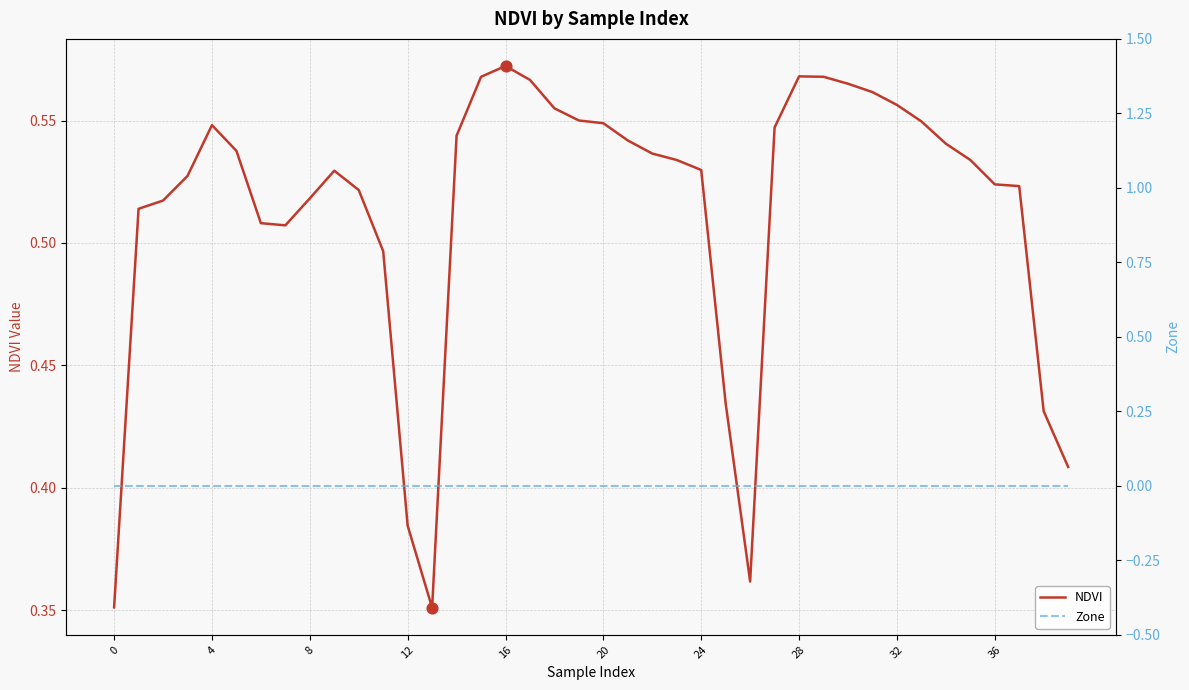

Which series has the widest spread of Y values?

NDVI